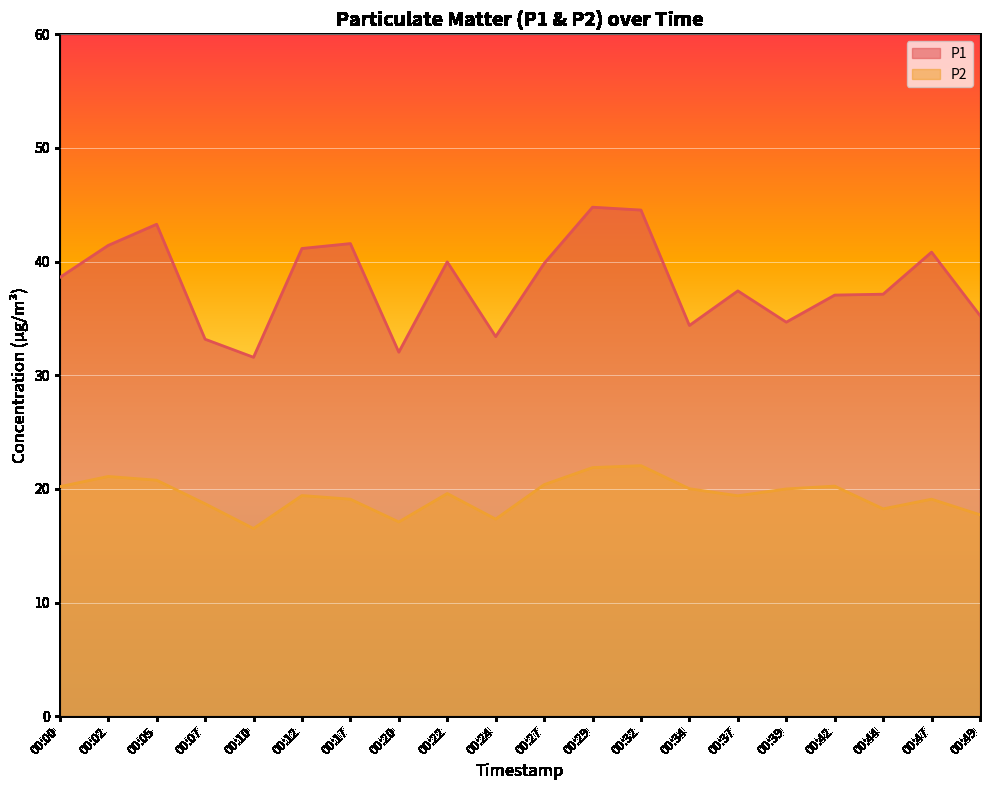

What are all the series names shown in the legend?

P1, P2